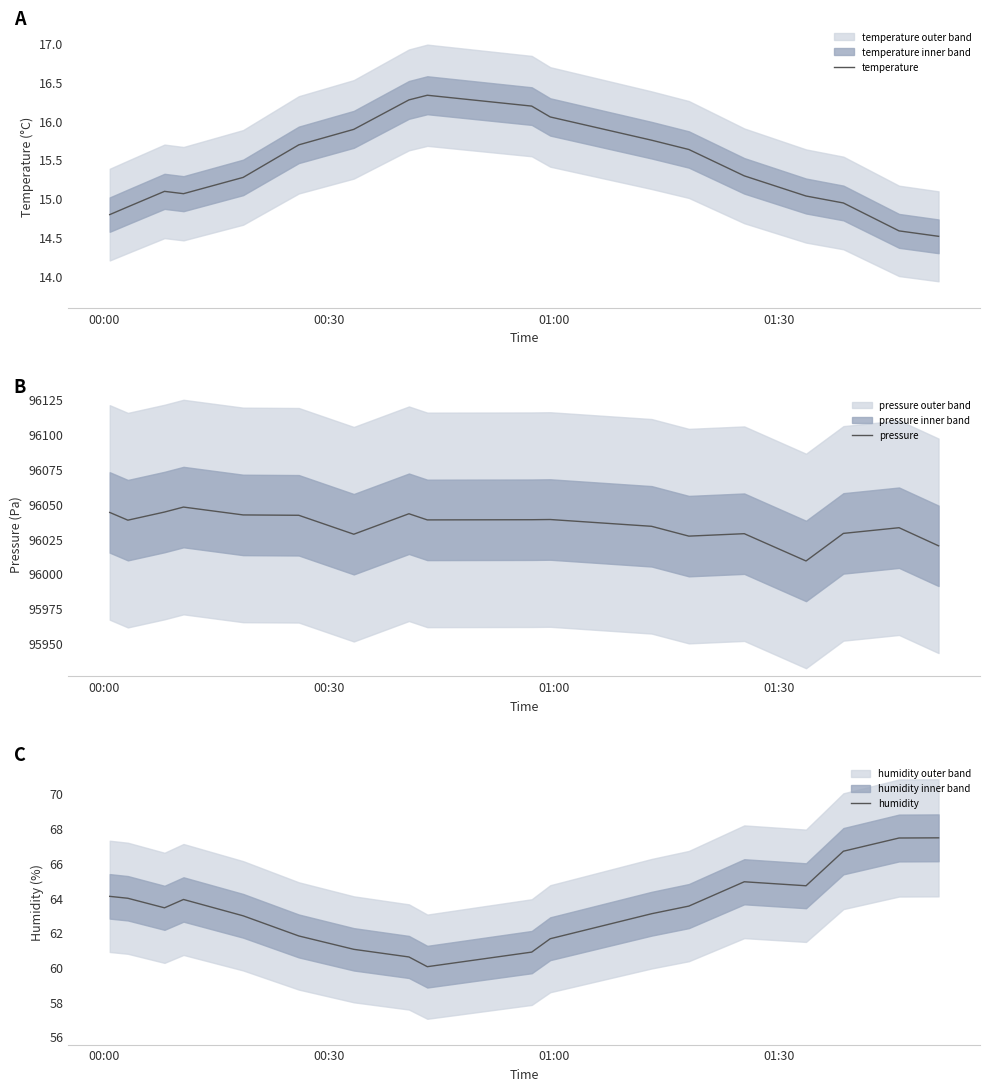

Count the number of data series in this chart.

3